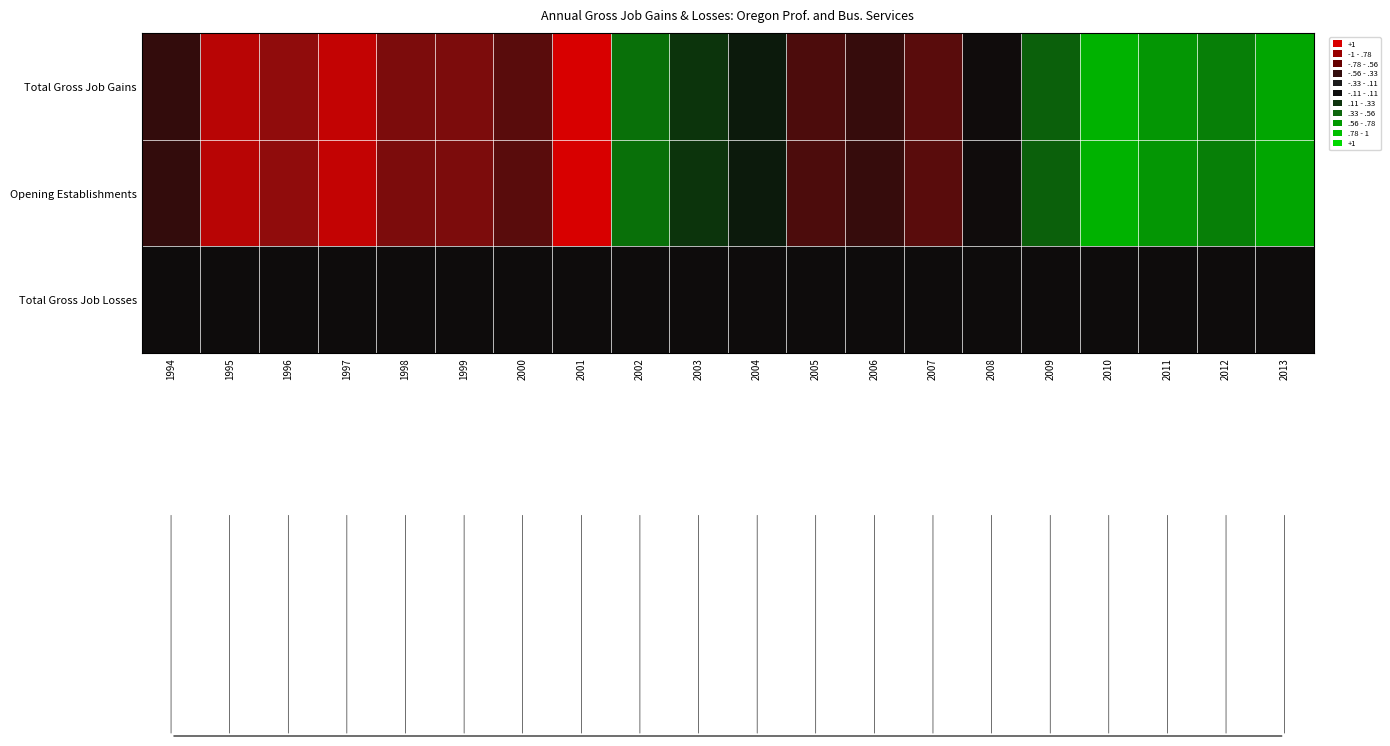

Reading left to right, extract all data points from this chart.

Total Gross Job Gains: 1994=0.1	1995=0.7	1996=0.4	1997=0.8	1998=0.4	1999=0.3	2000=0.2	2001=1.0	2002=-0.6	2003=-0.2	2004=-0.1	2005=0.2	2006=0.1	2007=0.2	2008=0.0	2009=-0.4	2010=-1.0	2011=-0.8	2012=-0.7	2013=-0.9
Opening Establishments: 1994=0.1	1995=0.7	1996=0.4	1997=0.8	1998=0.4	1999=0.3	2000=0.2	2001=1.0	2002=-0.6	2003=-0.2	2004=-0.1	2005=0.2	2006=0.1	2007=0.2	2008=0.0	2009=-0.4	2010=-1.0	2011=-0.8	2012=-0.7	2013=-0.9
Total Gross Job Losses: 1994=0.0	1995=0.0	1996=0.0	1997=0.0	1998=0.0	1999=0.0	2000=0.0	2001=0.0	2002=0.0	2003=0.0	2004=0.0	2005=0.0	2006=0.0	2007=0.0	2008=0.0	2009=0.0	2010=0.0	2011=0.0	2012=0.0	2013=0.0